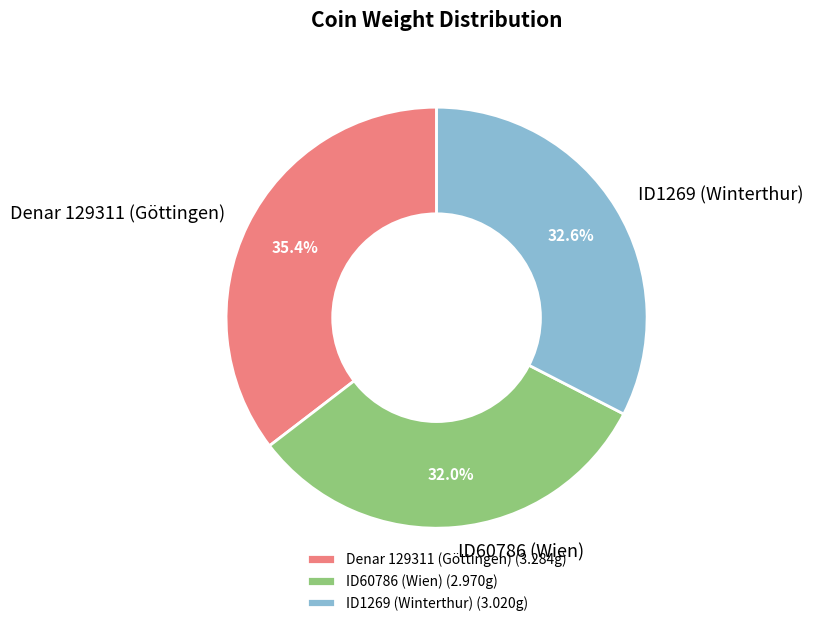

To the nearest percent, what is the combined percentage of ID60786 (Wien) and Denar 129311 (Göttingen)?

67%